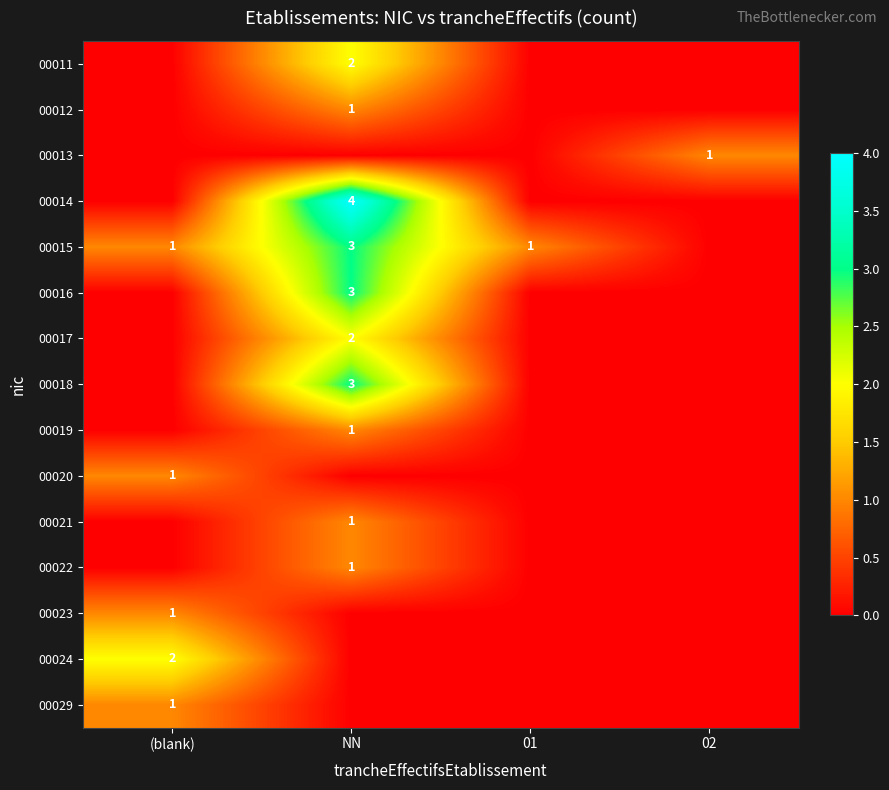

The 00029 series shows 0 at (blank). True or false?

False